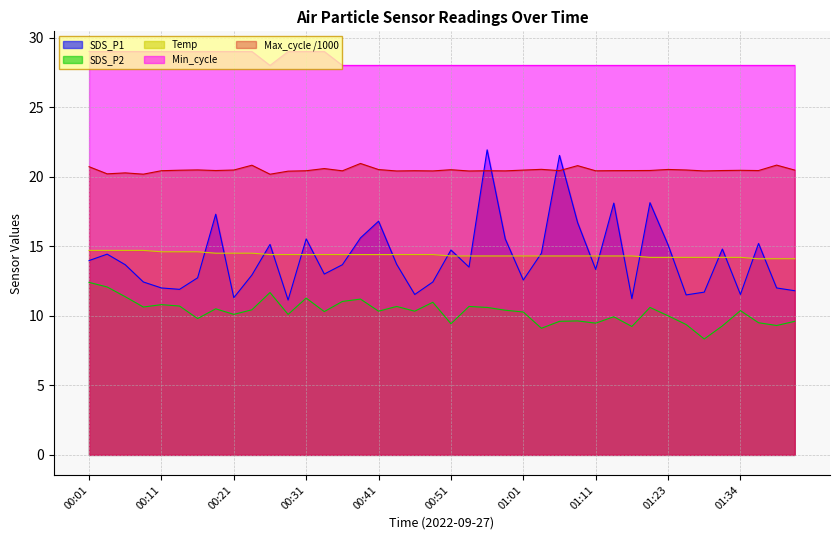

Count the number of categories in the chart.

40